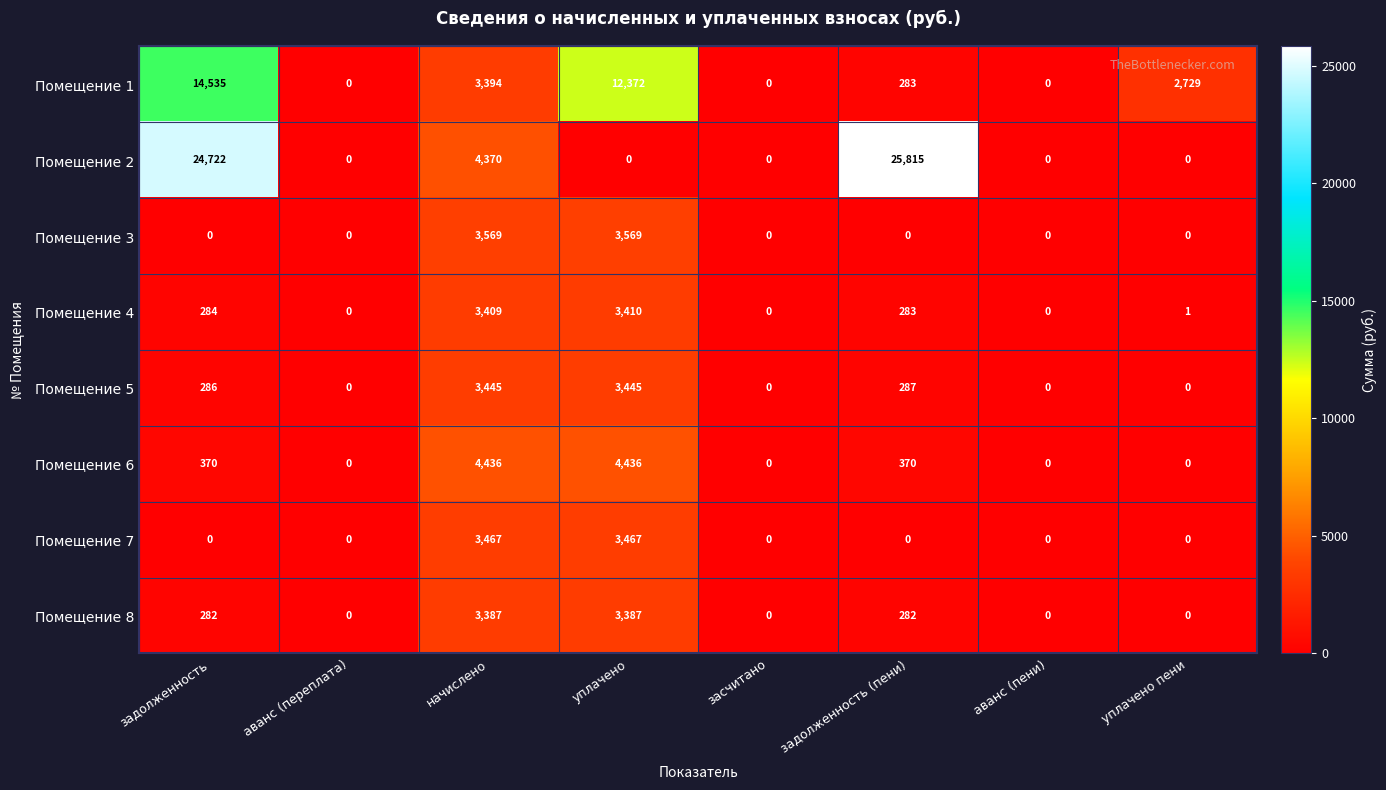

The Помещение 6 series shows -2469 at аванс (переплата). True or false?

False